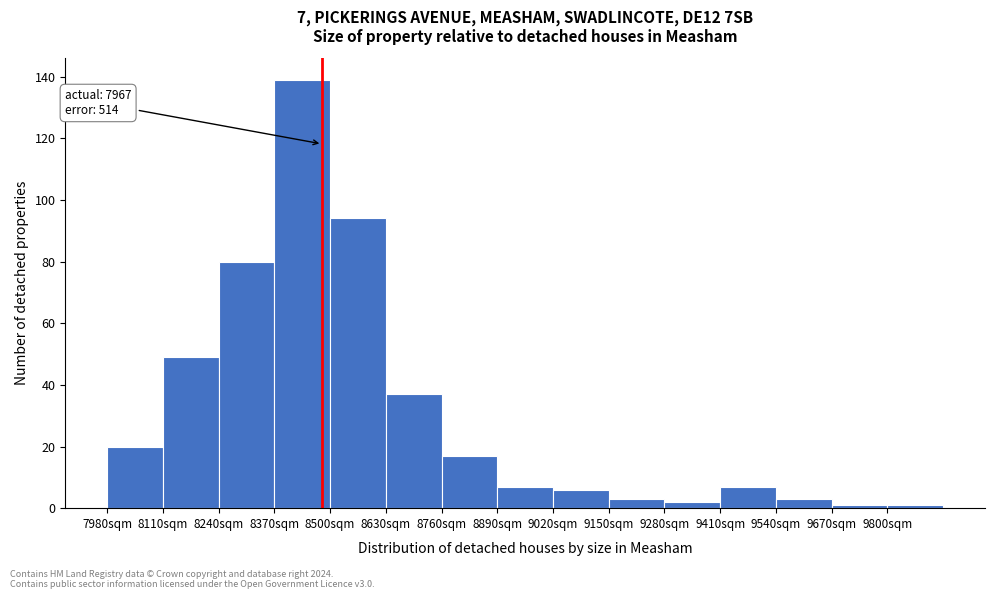

Over which range of the x-axis is the bar tallest?

8370 to 8500